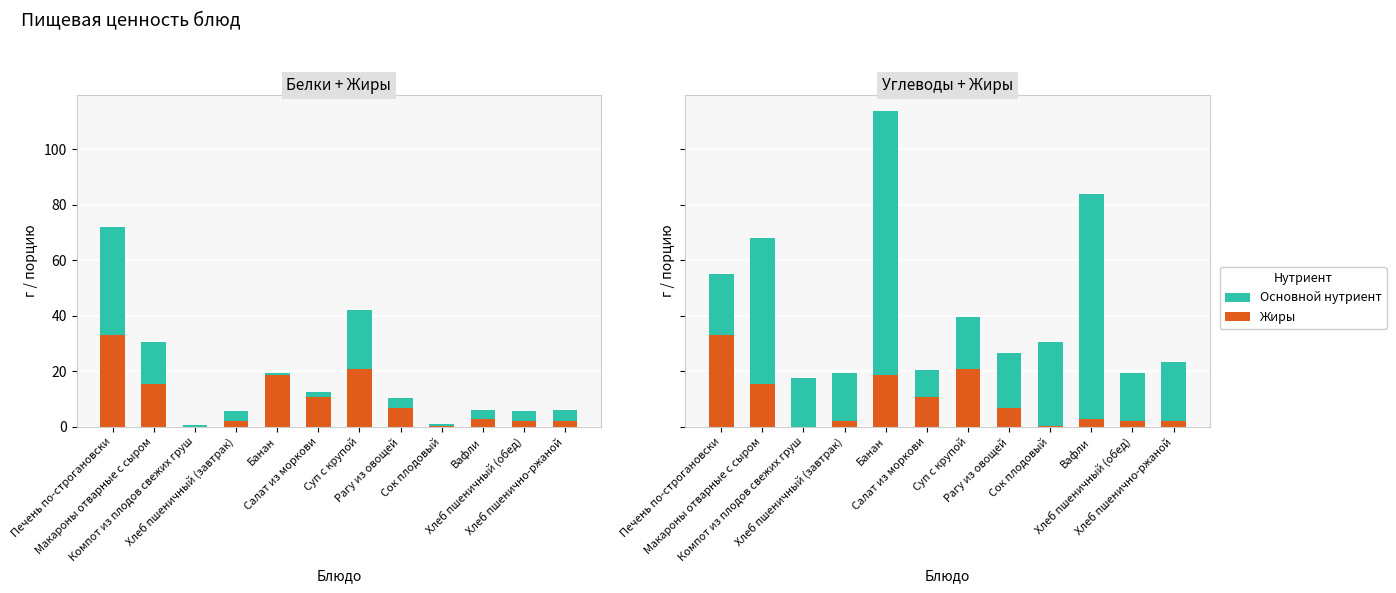

At which label does Белки first exceed 3?

Печень по-строгановски